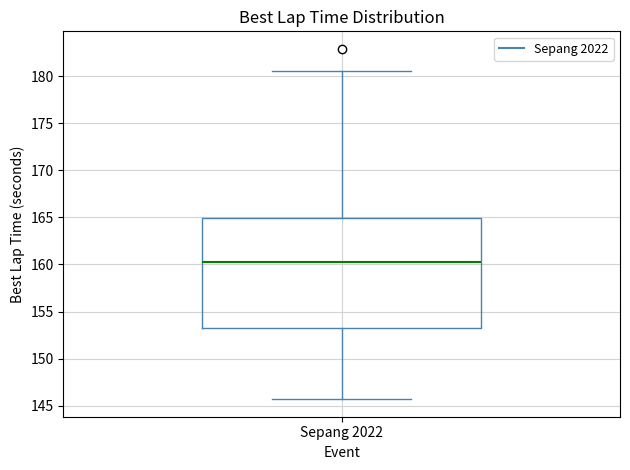

Where is the lower edge of the box for Sepang 2022 on the y-axis? The values are not printed on the chart, so give them approximately, as read against the axis.

153.0